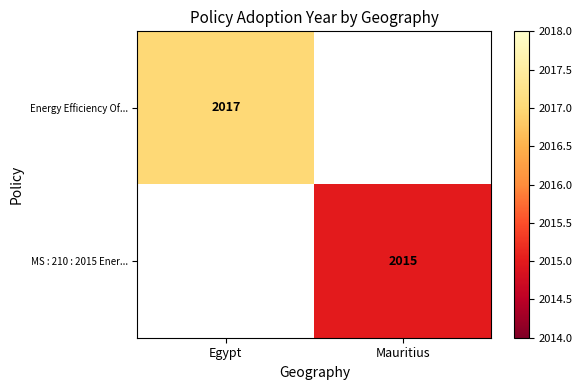

Is it true that Energy Efficiency Of... equals 2017 at Egypt?

True